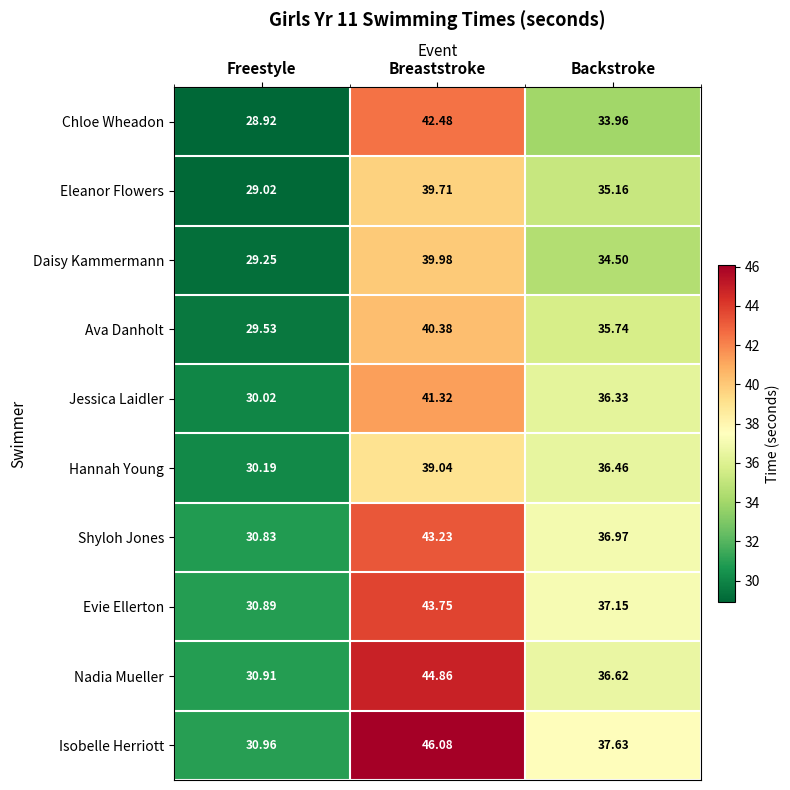

At which label does Ava Danholt first exceed 35?

Breaststroke